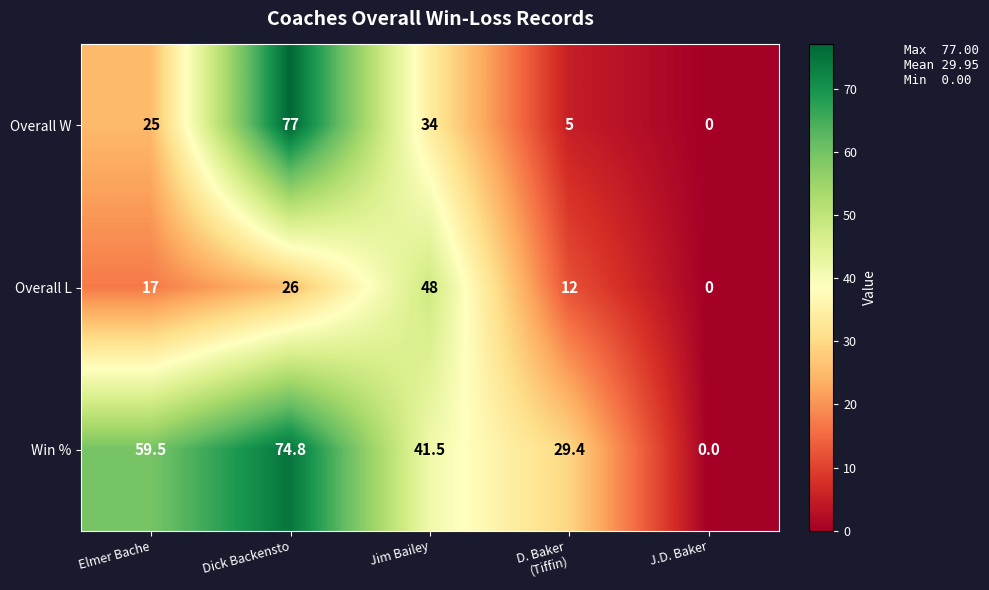

How many data points does each series have?

5